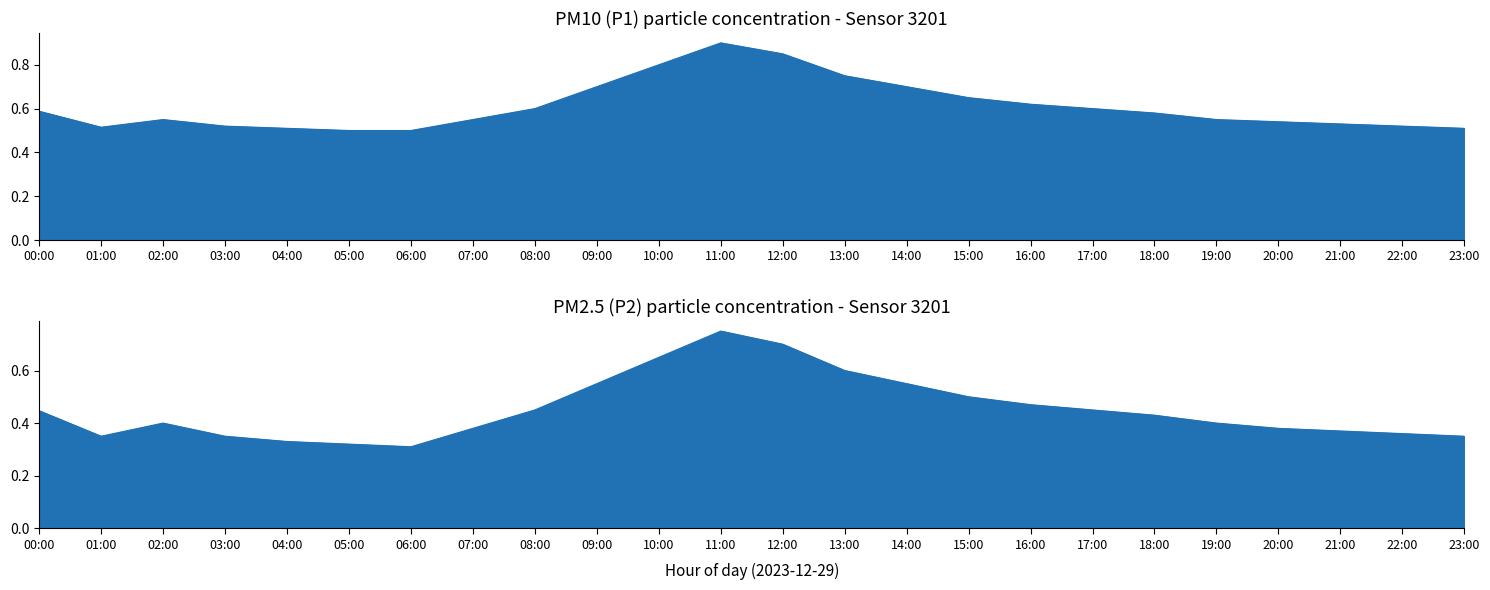

Reading left to right, list all the values displayed in this chart.

P1: 0.6	0.5	0.6	0.5	0.5	0.5	0.5	0.6	0.6	0.7	0.8	0.9	0.8	0.8	0.7	0.7	0.6	0.6	0.6	0.6	0.5	0.5	0.5	0.5
P2: 0.4	0.3	0.4	0.3	0.3	0.3	0.3	0.4	0.5	0.6	0.7	0.8	0.7	0.6	0.6	0.5	0.5	0.5	0.4	0.4	0.4	0.4	0.4	0.3